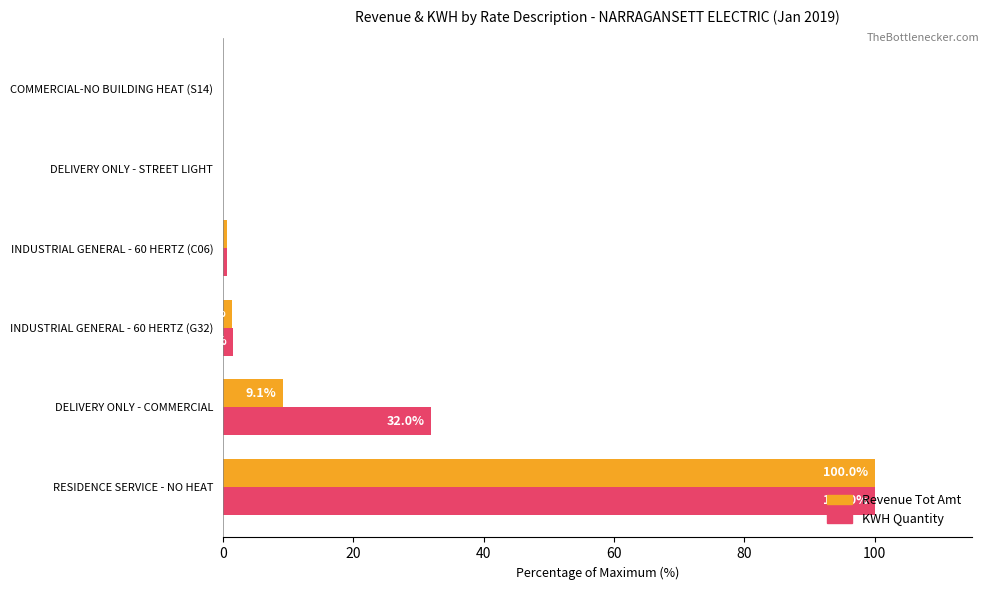

Which series changed the most between INDUSTRIAL GENERAL - 60 HERTZ (C06) and DELIVERY ONLY - STREET LIGHT?

KWH Quantity